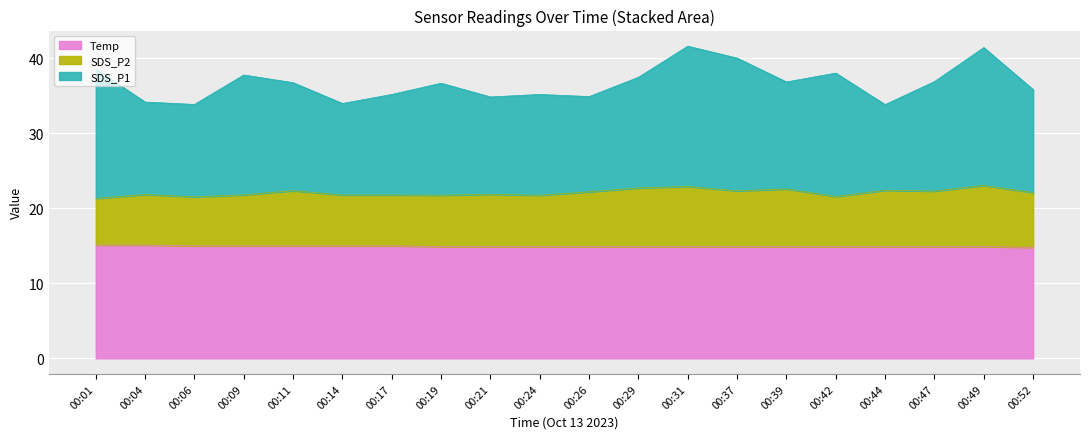

Which category has the highest value across all series?

00:31